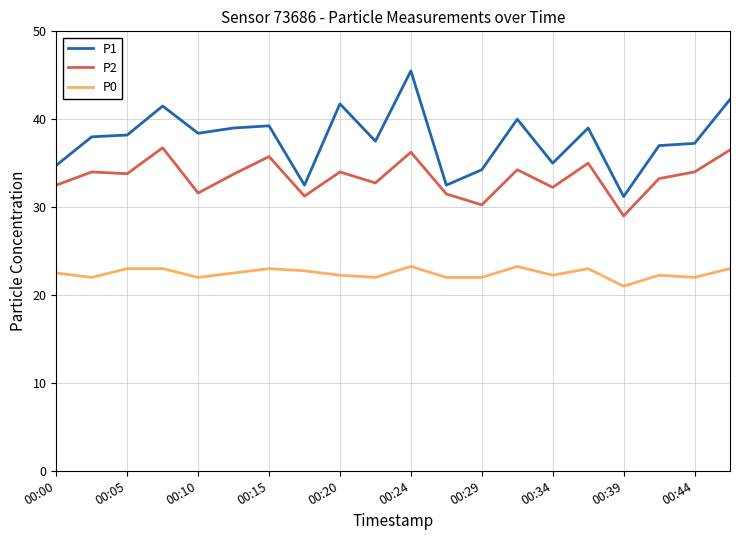

What is the greatest value displayed?

45.5